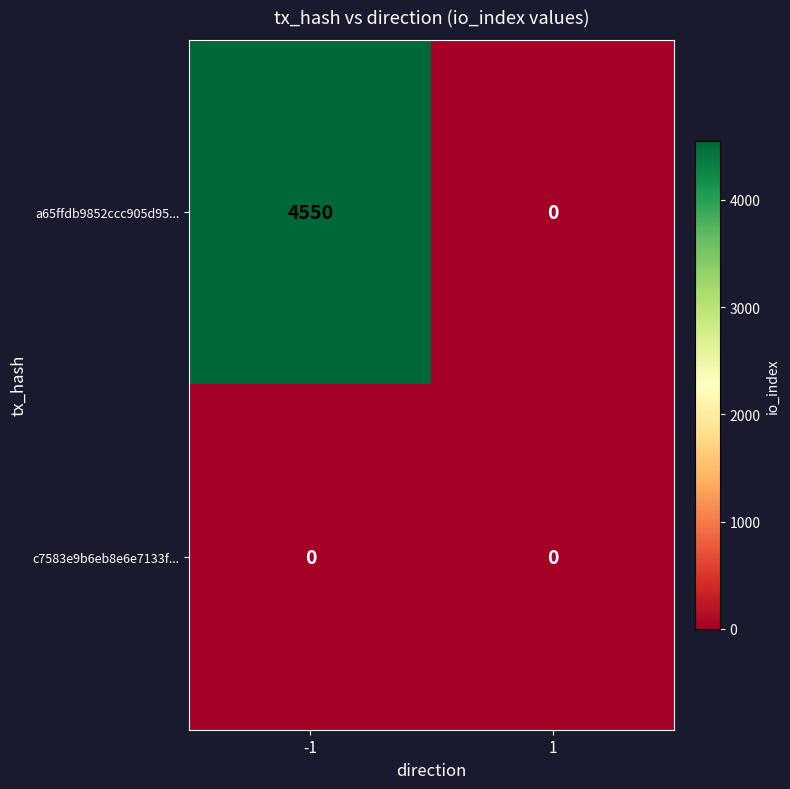

Read the a65ffdb9852ccc905d95... value at -1.

4550